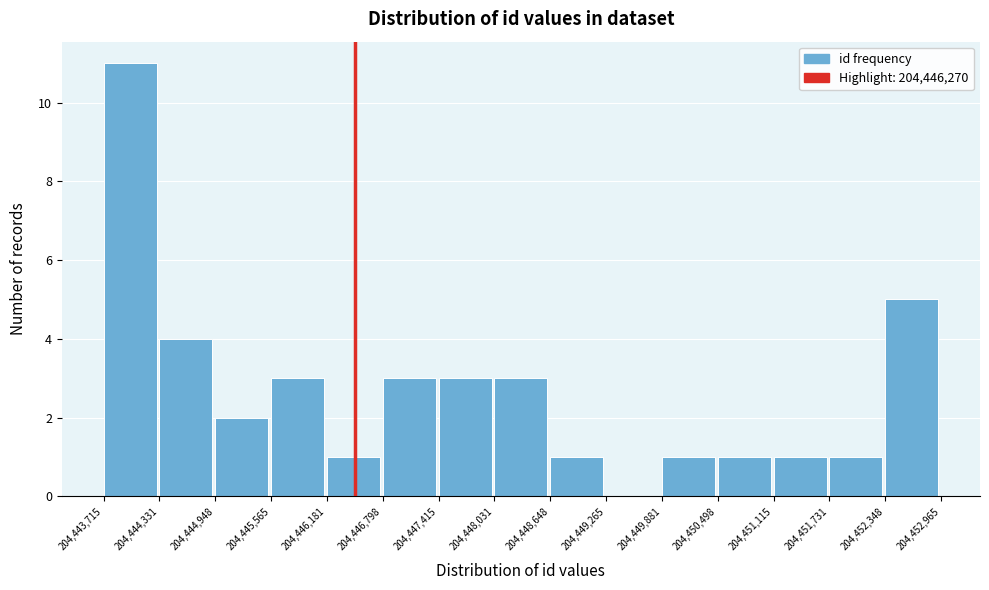

Reading left to right, list every bar in this chart as the range it spans on the x-axis followed by its height. The values are not printed on the chart, so give them approximately, as read against the axis.

204,443,715 to 204,444,331: 11
204,444,331 to 204,444,948: 4
204,444,948 to 204,445,565: 2
204,445,565 to 204,446,181: 3
204,446,181 to 204,446,798: 1
204,446,798 to 204,447,415: 3
204,447,415 to 204,448,031: 3
204,448,031 to 204,448,648: 3
204,448,648 to 204,449,265: 1
204,449,265 to 204,449,881: 0
204,449,881 to 204,450,498: 1
204,450,498 to 204,451,115: 1
204,451,115 to 204,451,731: 1
204,451,731 to 204,452,348: 1
204,452,348 to 204,452,965: 5